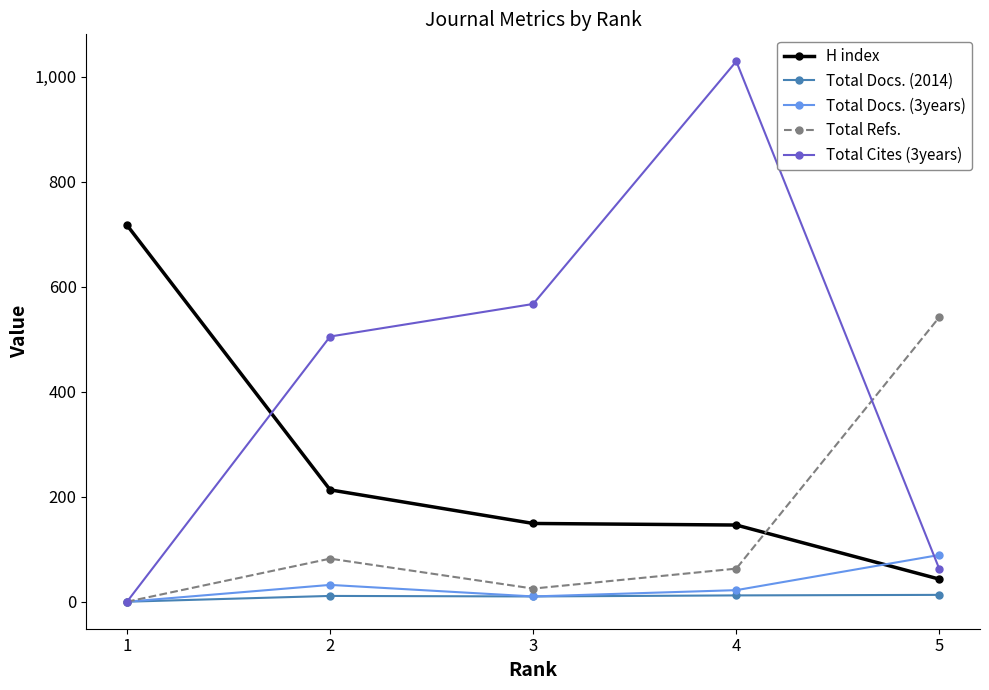

What is the total value across all series at 1?

717